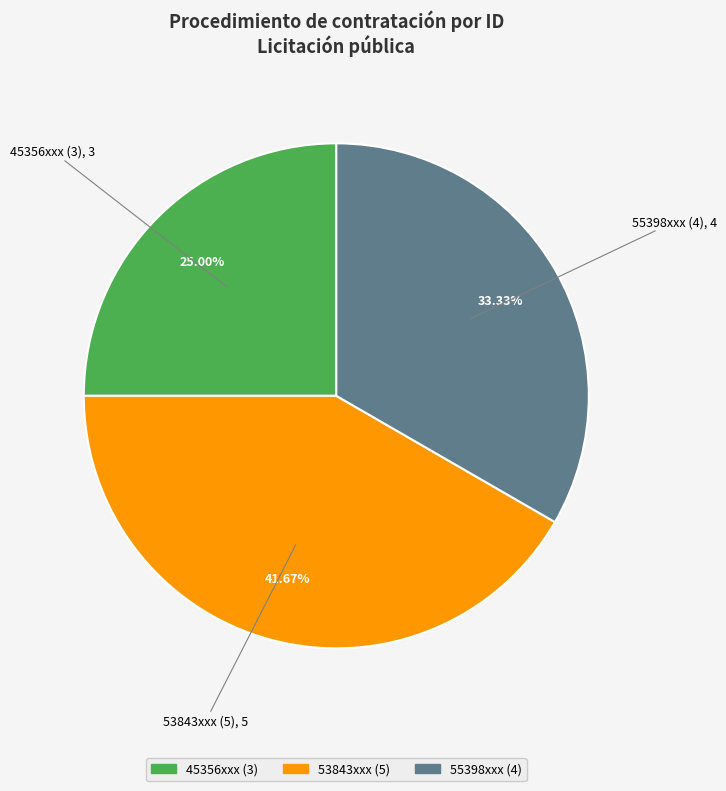

Is there any slice that represents more than half of the pie?

No